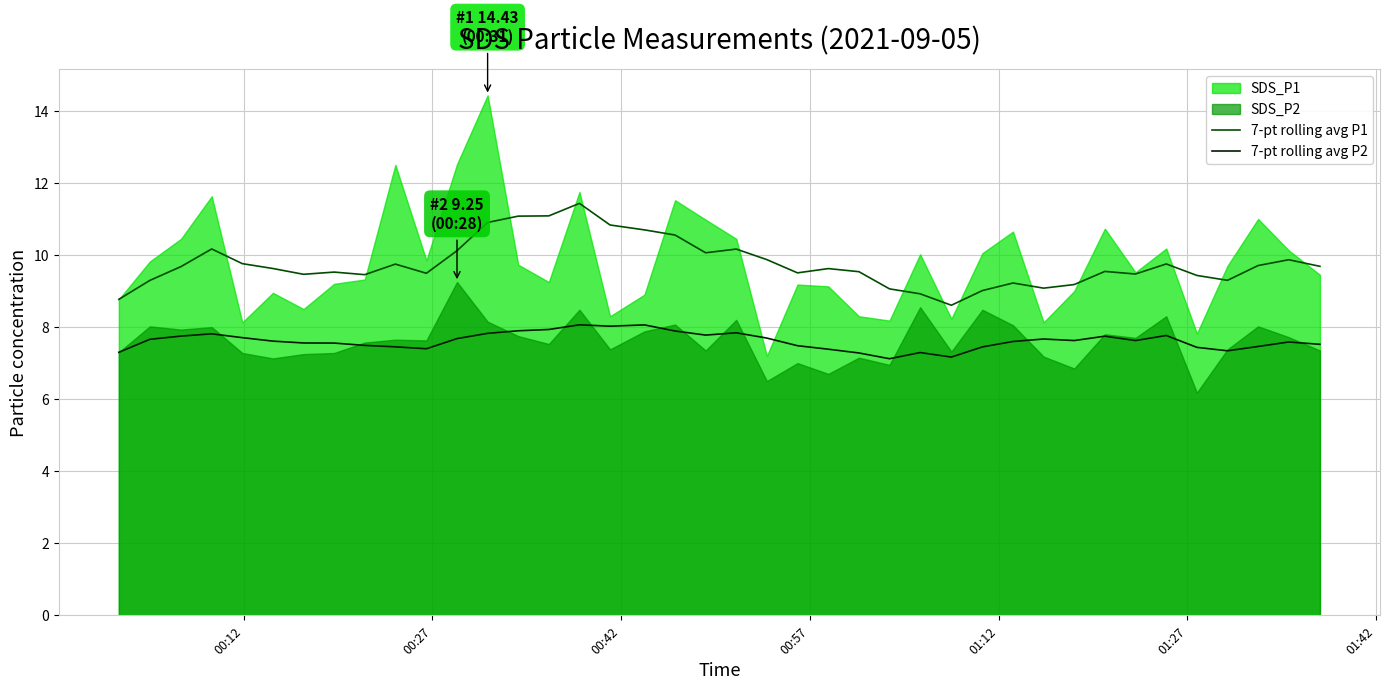

What is the minimum value for 7-pt rolling avg P1?

8.6